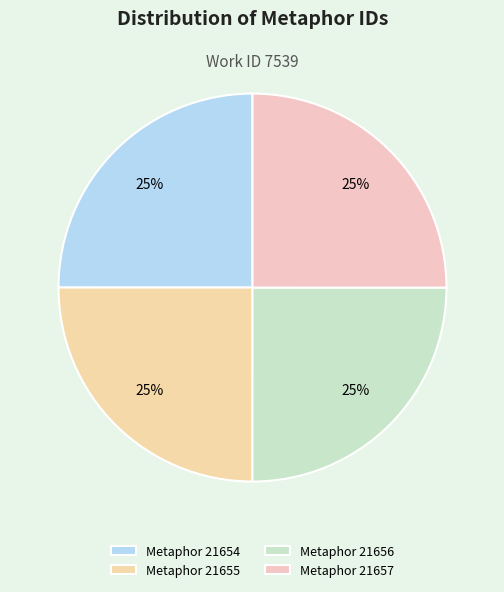

Does any single category account for the majority?

No